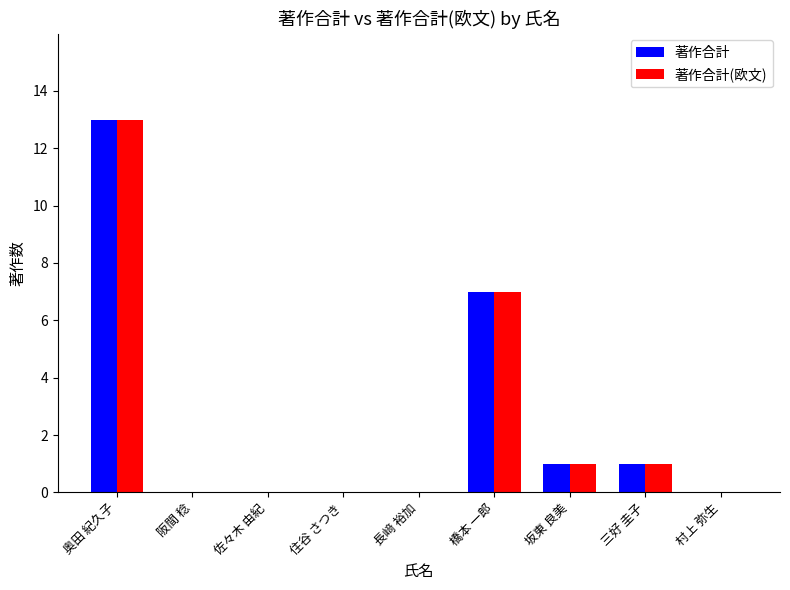

What are all the series names shown in the legend?

著作合計, 著作合計(欧文)